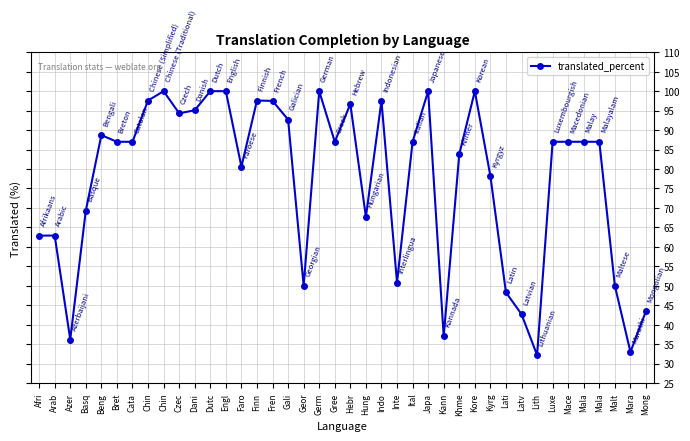

What is the label of the 38th point from the right?

Azer